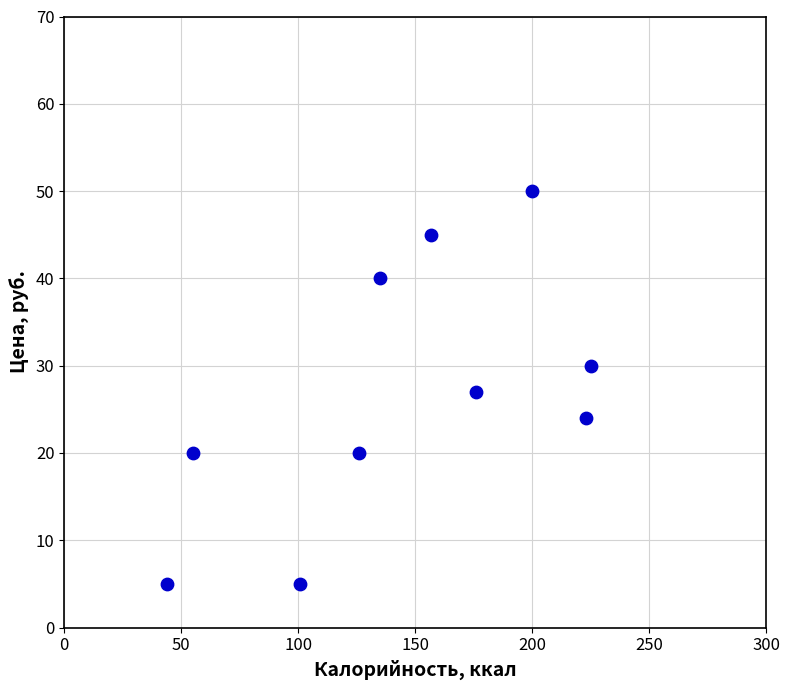

What is the range of Y values (max minus min)?

45